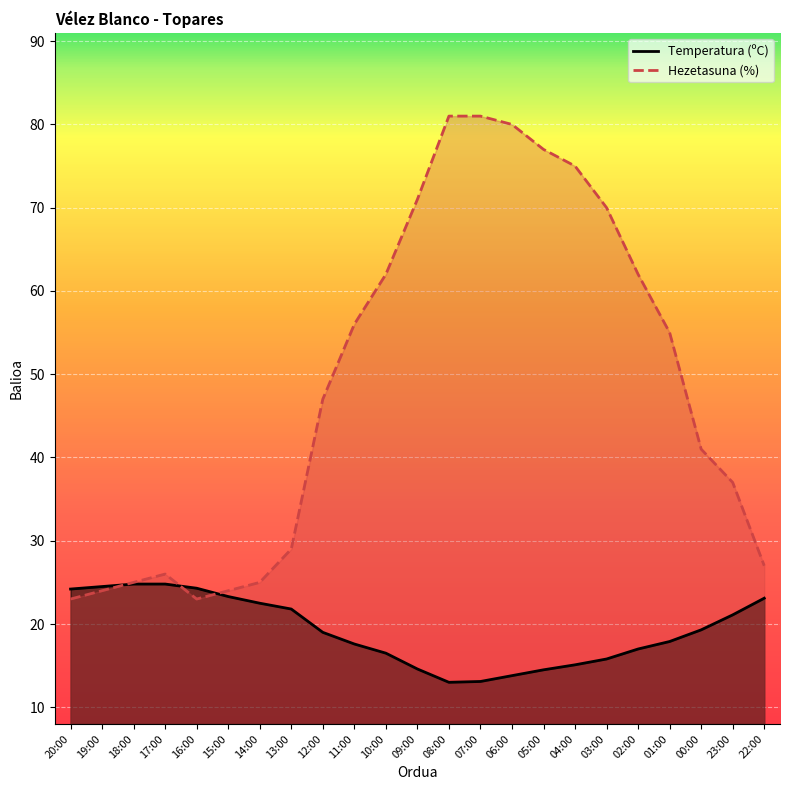

How many values in the Hezetasuna (%) series are below 47?

11